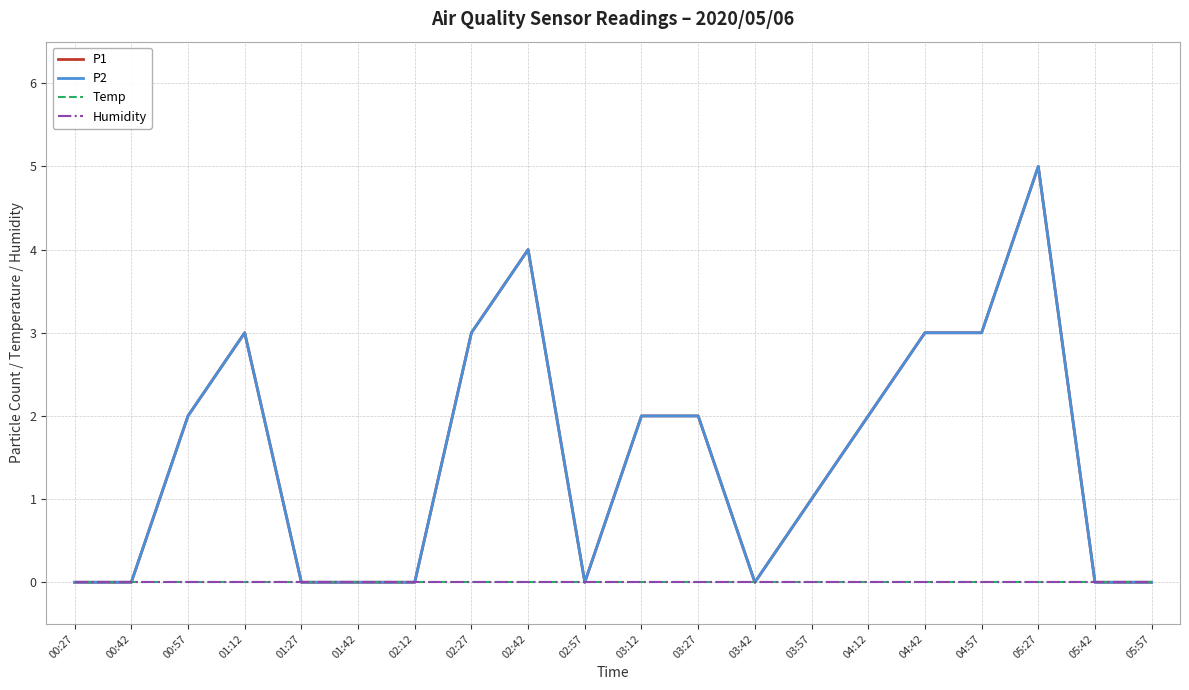

What is the difference between the maximum and minimum values in the P1 series?

5